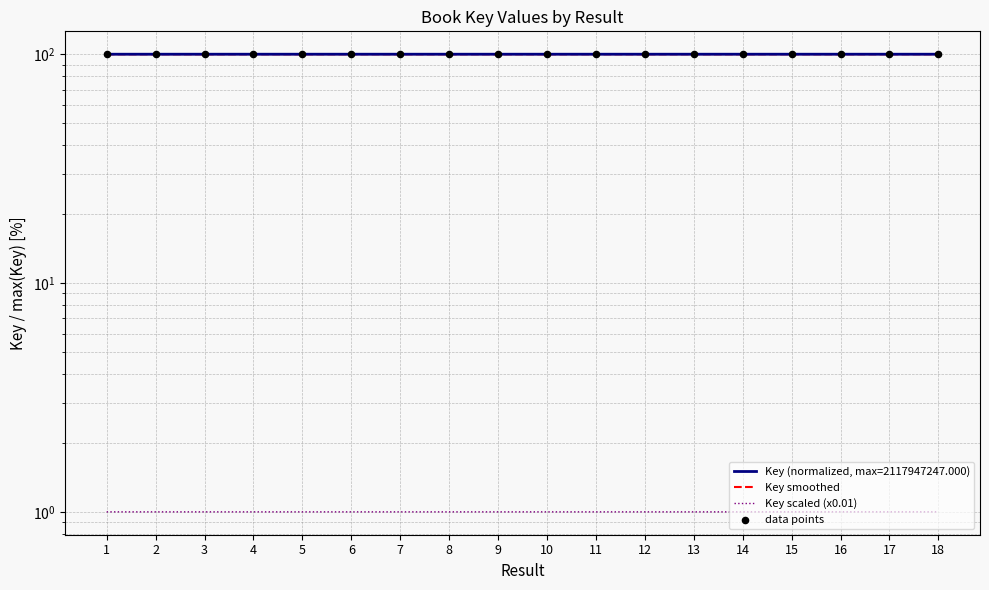

Which series has the largest Y range (max minus min)?

data points